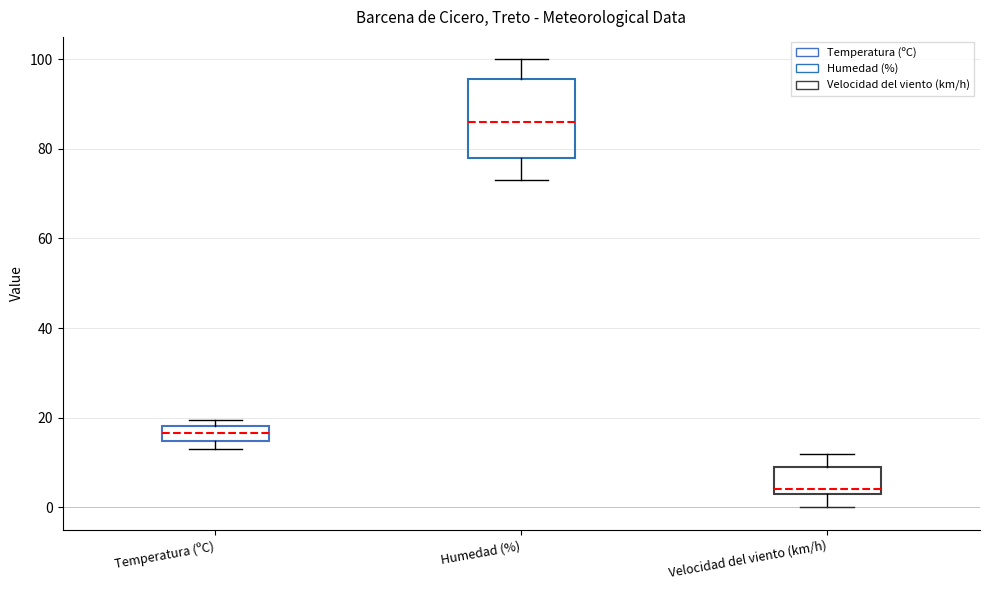

Reading left to right, transcribe this box plot: for each box, give where its median line is, the range the box spans, and where its two whiskers end, as read against the y-axis. The values are not printed on the chart, so give them approximately, as read against the axis.

Temperatura (ºC): median 16, box 14 to 18, whiskers 14 (just below the box's lower edge) to 20
Humedad (%): median 86, box 78 to 96, whiskers 74 to 100
Velocidad del viento (km/h): median 4 (just above the box's lower edge), box 4 to 10, whiskers 0 to 12